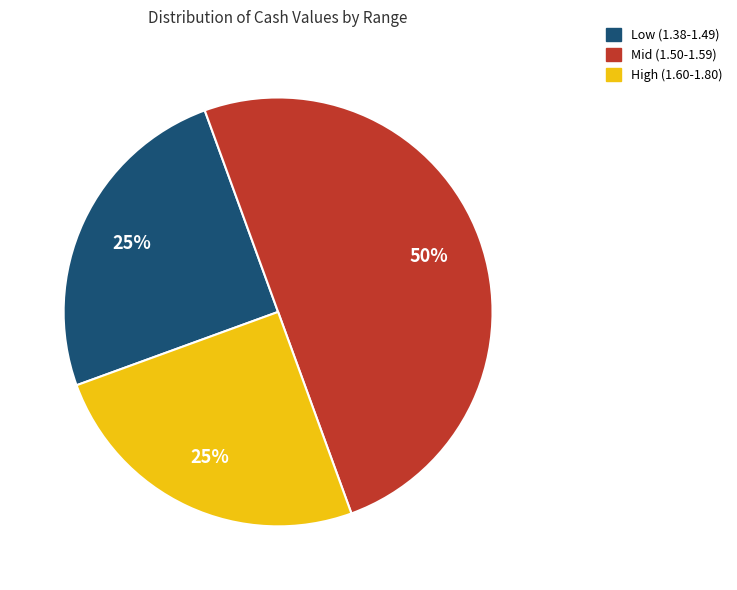

To the nearest percent, what is the average slice percentage?

33%